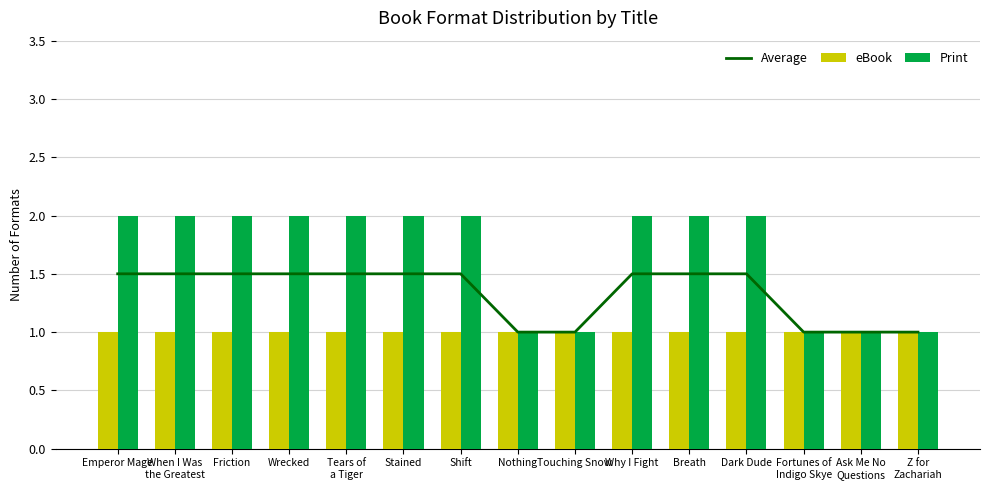

Count the Print values in the range 1 to 2.

15